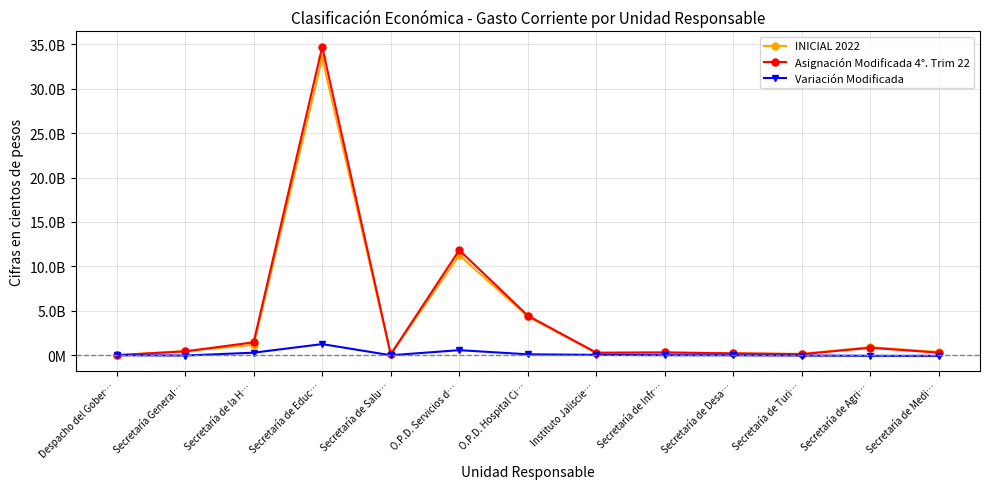

Is it true that Asignación Modificada 4°. Trim 22 equals 2182512448.3 at Secretaría de la H…?

False